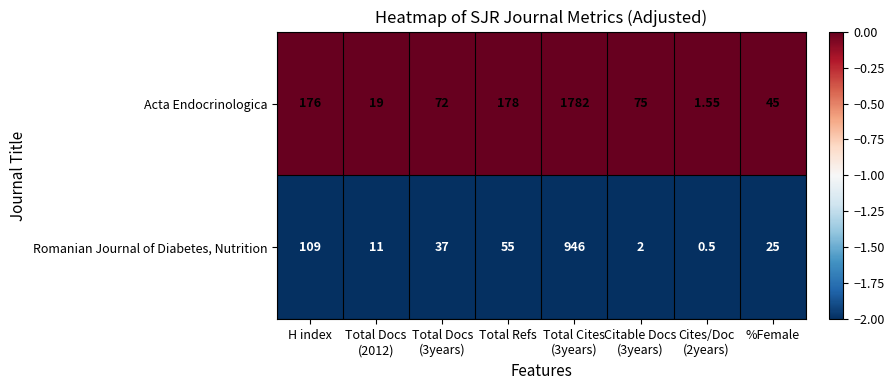

How many categories are shown in the chart?

8